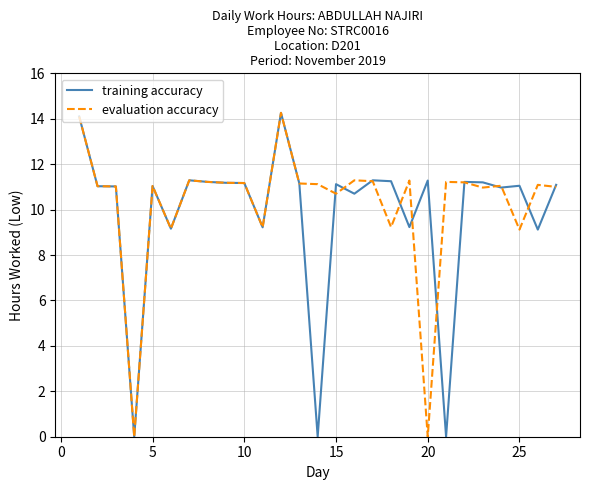

What is the maximum value shown in the chart?

14.3